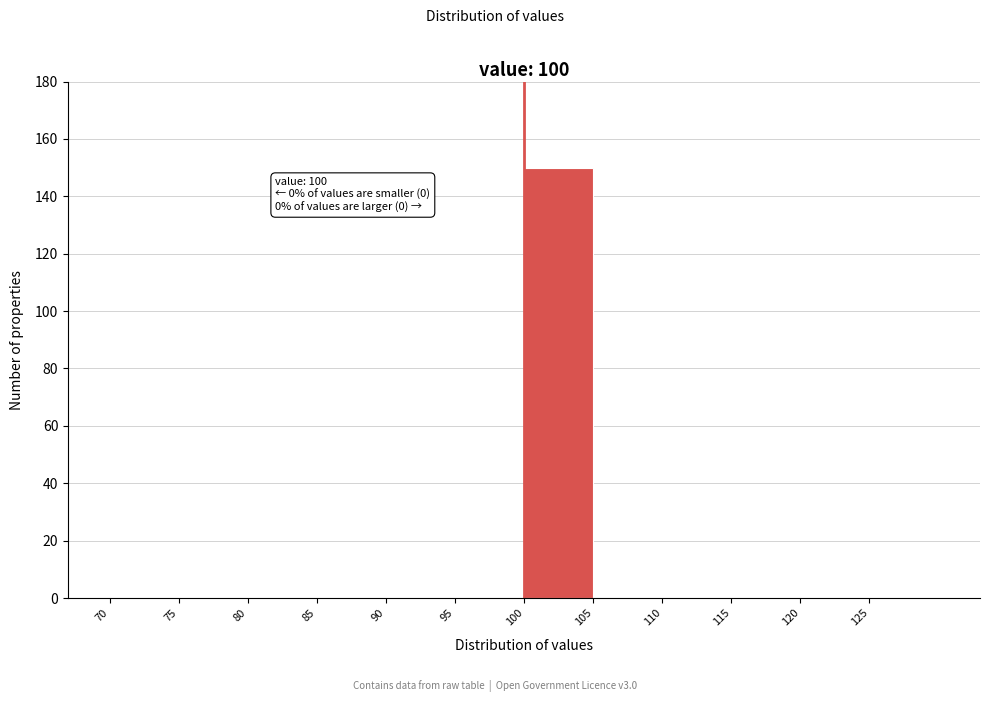

Which range on the x-axis has the tallest bar?

100 to 105